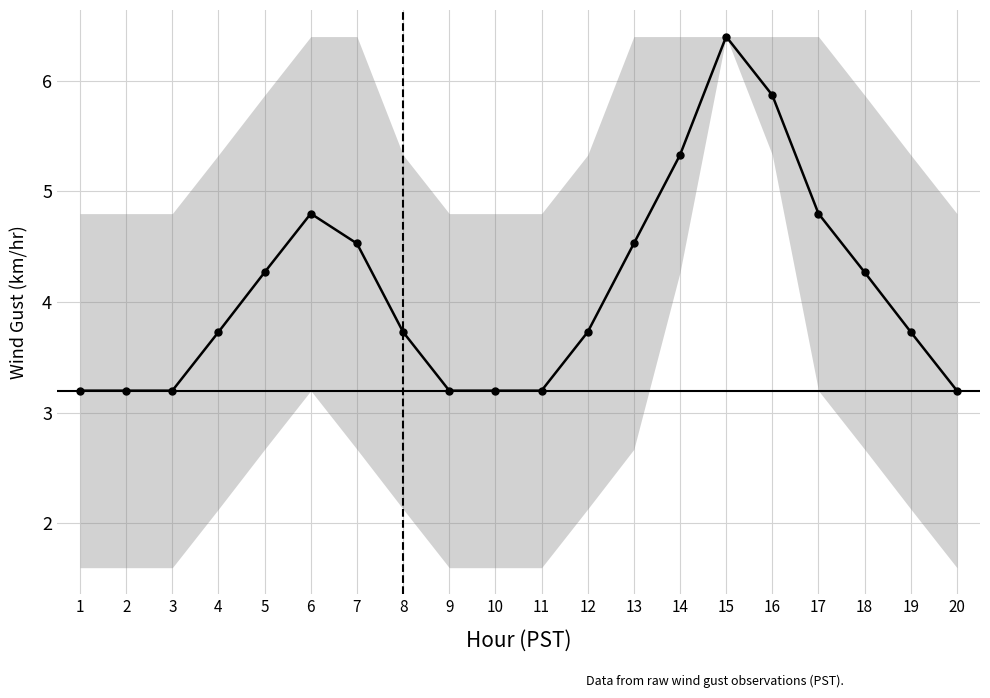

What is the value of the 1st point from the left?

3.2